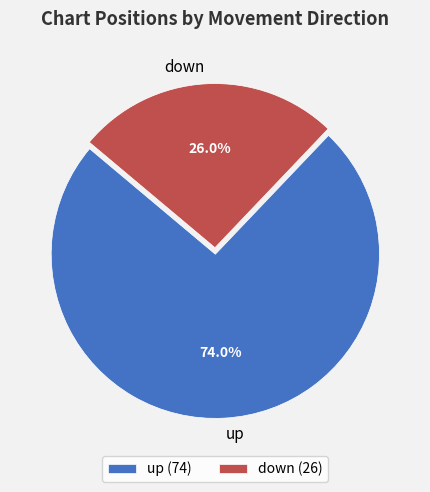

Does down represent more than half of the total?

No